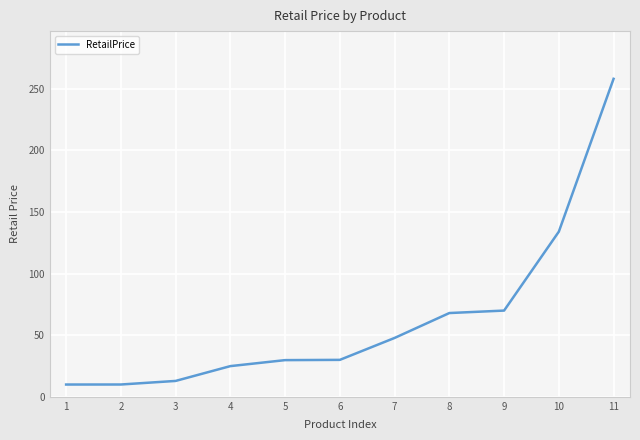

What is the difference between the values at 3 and 5?

16.9